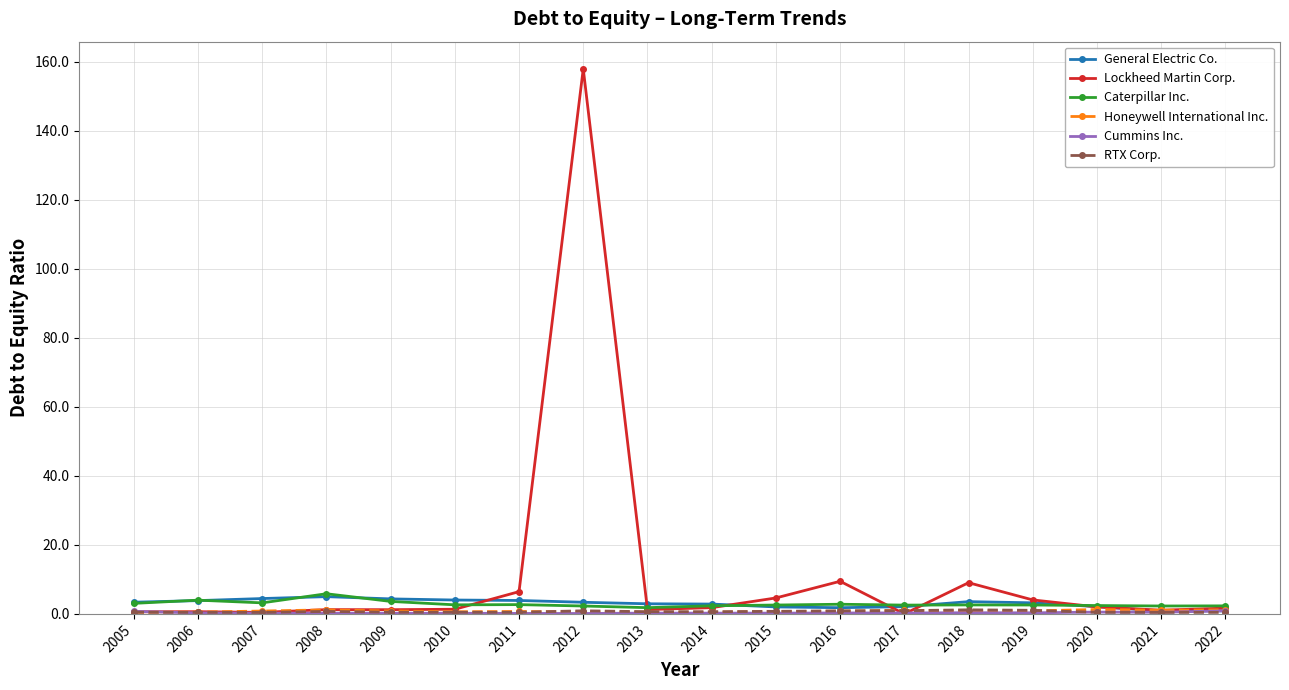

Which series has the largest range (max minus min)?

Lockheed Martin Corp.